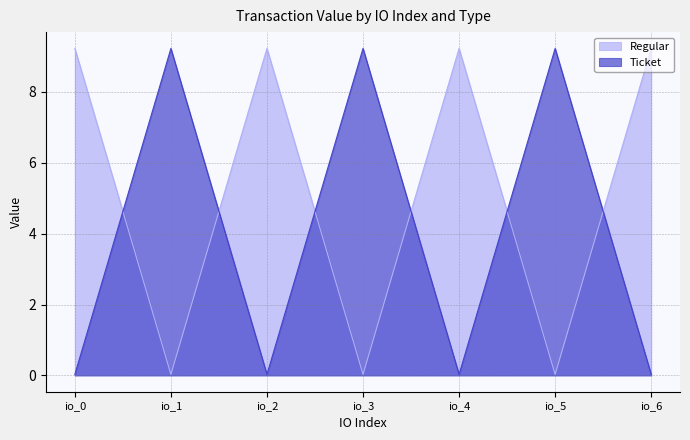

The Regular series shows 0.0 at io_1. True or false?

False